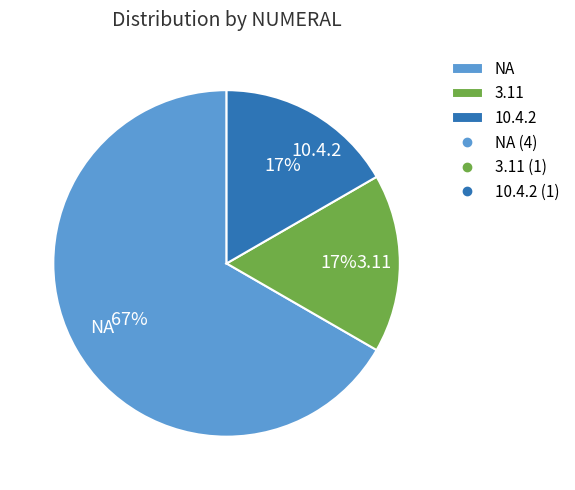

Which has a higher value, 10.4.2 or NA?

NA